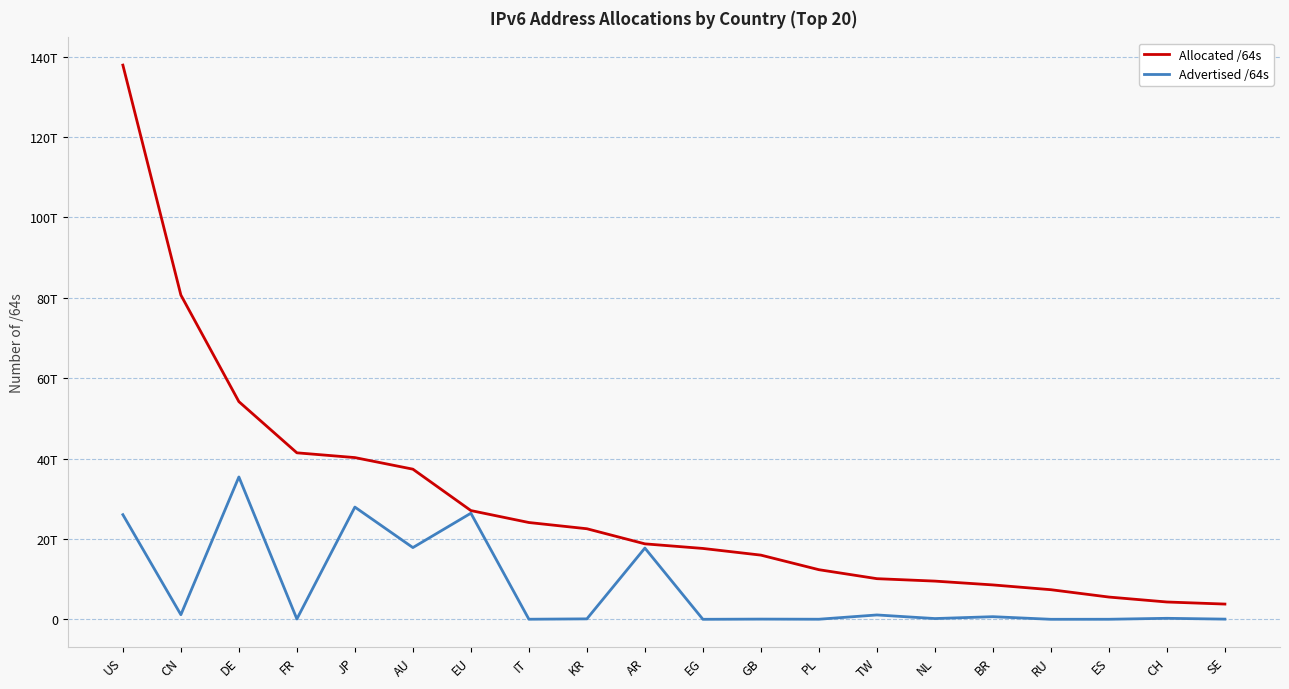

What is the difference between the highest and lowest values at US?

111844587405312